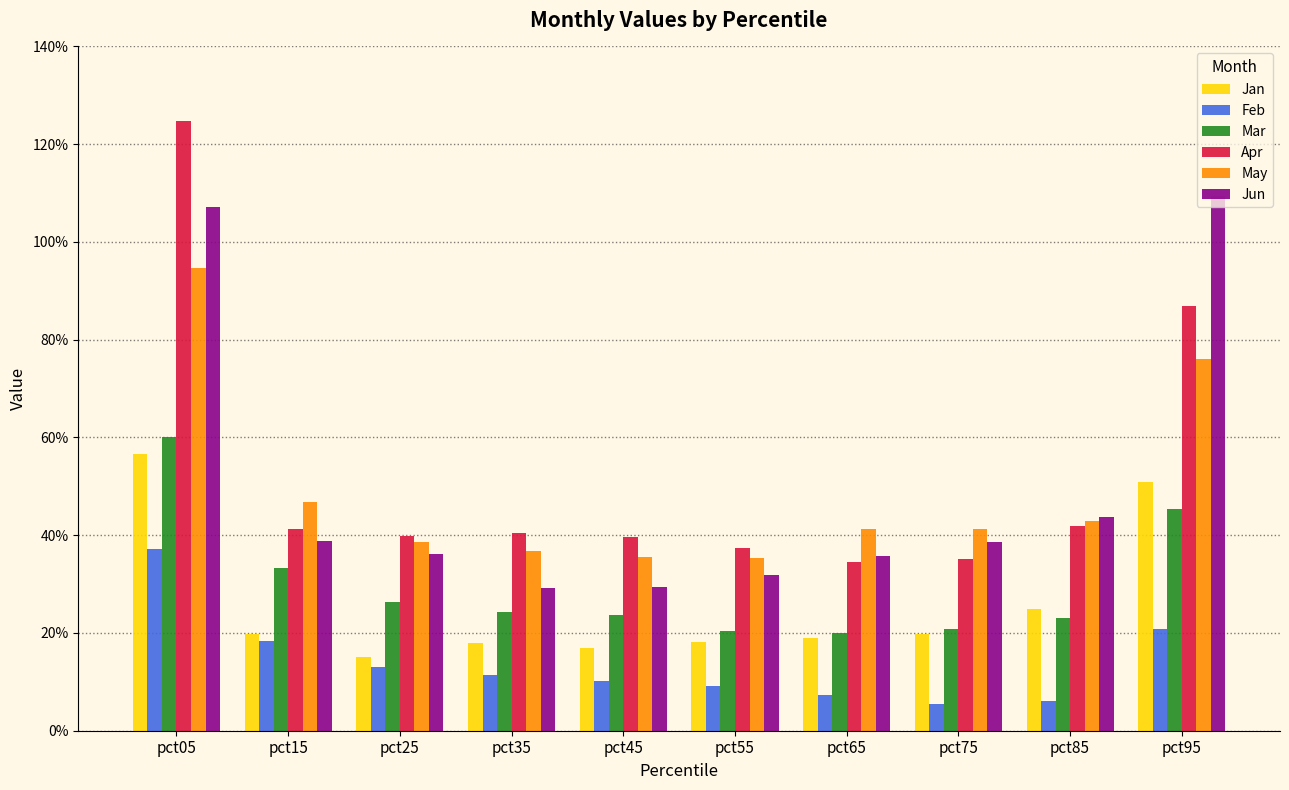

Which series has the largest total across all categories?

Apr